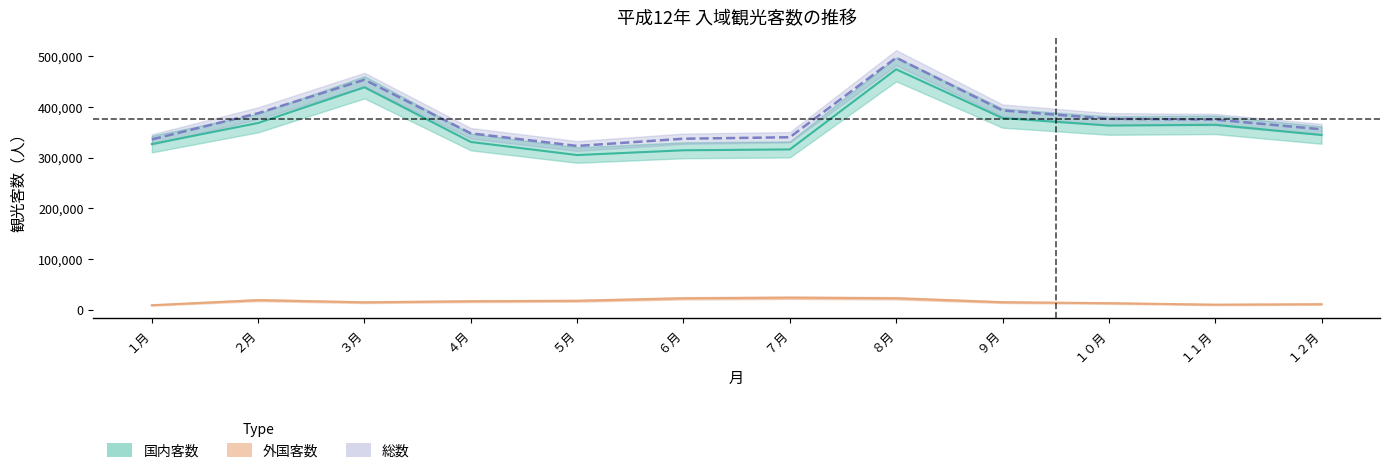

How many lines are shown in the chart?

3